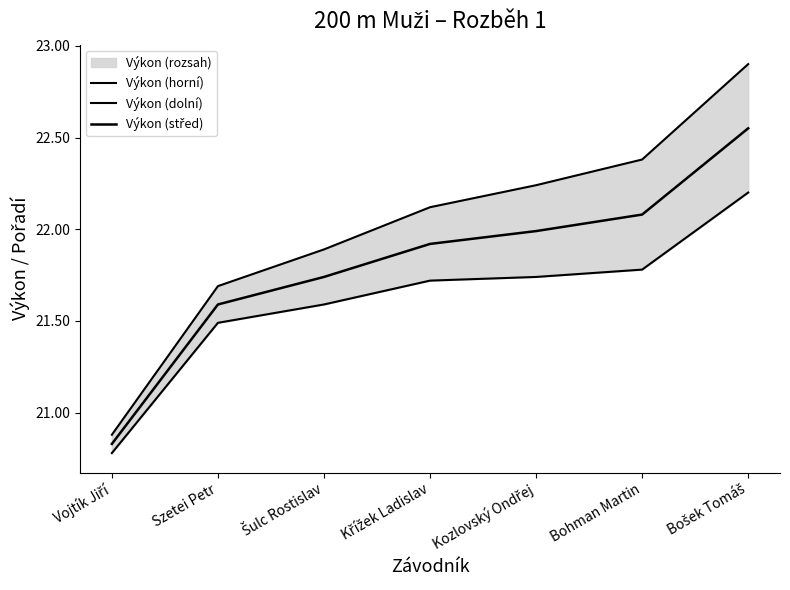

What is the sum of the Výkon (horní) values at Vojtík Jiří and Kozlovský Ondřej?

43.1